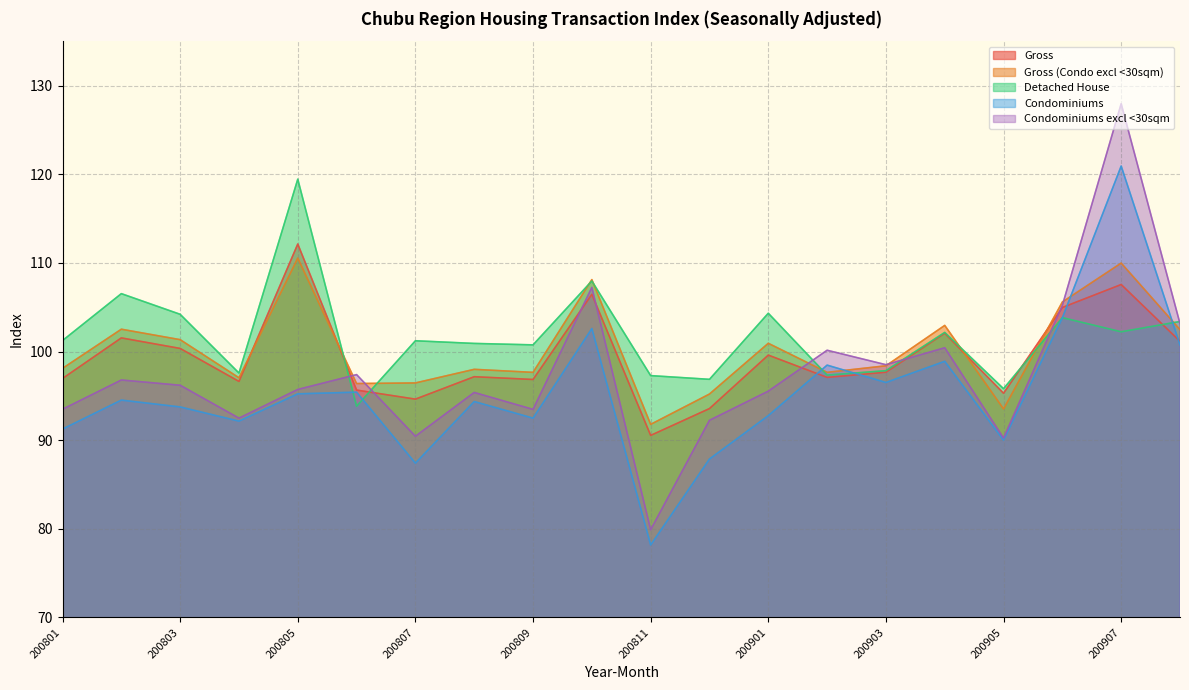

What is the value of the Gross point at the 19th from the left?

107.6